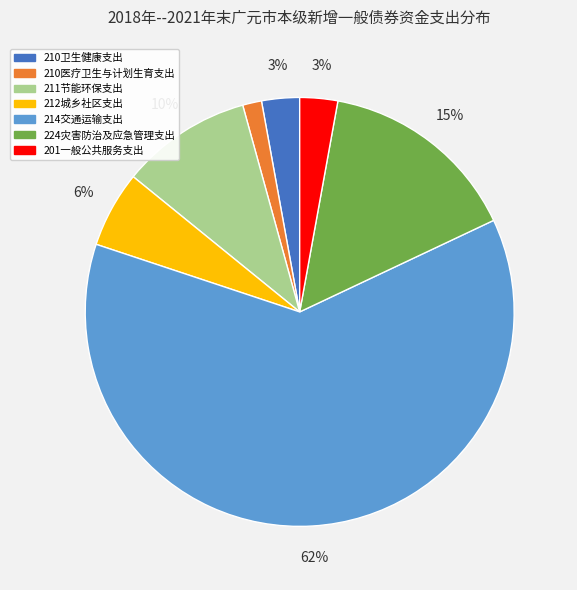

Which category has the biggest portion of the pie?

214交通运输支出